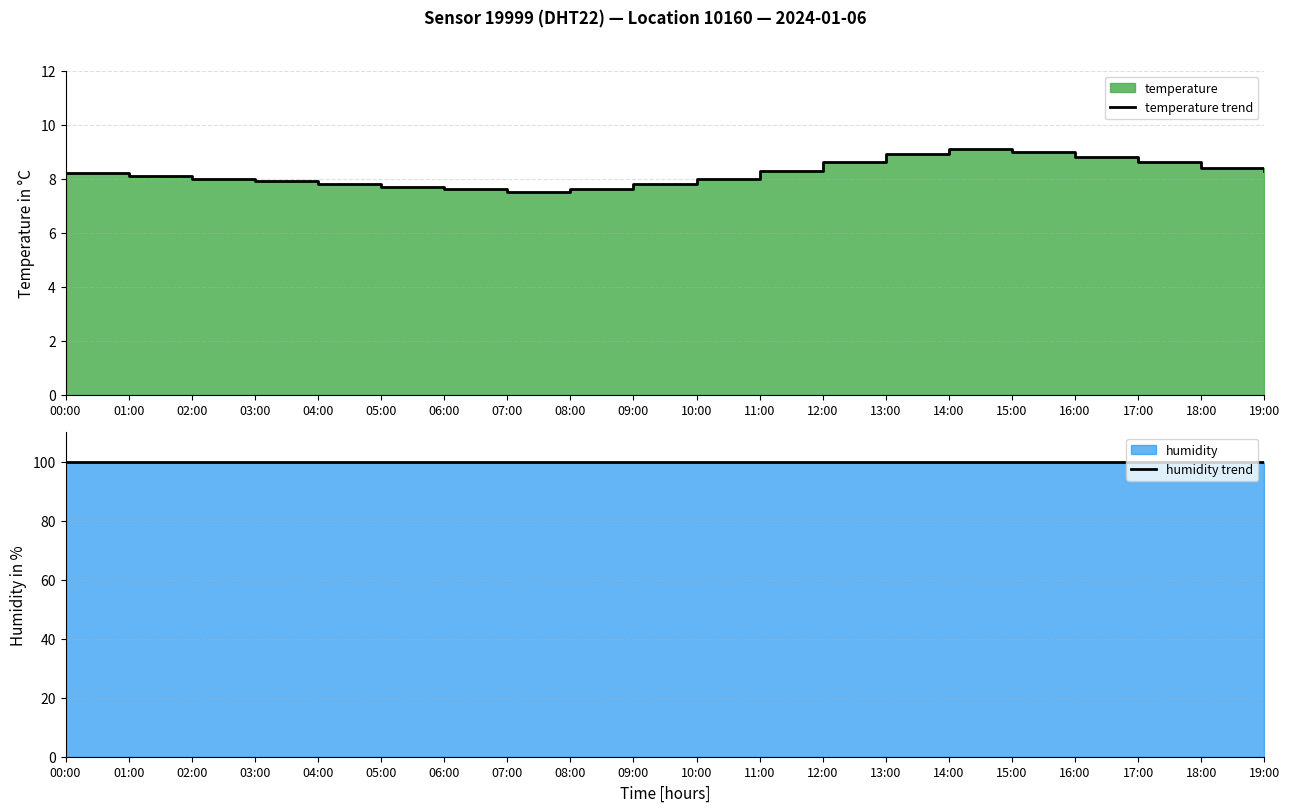

Reading right to left, what are all the values shown in this chart?

temperature trend: 19:00=8.3	18:00=8.4	17:00=8.6	16:00=8.8	15:00=9.0	14:00=9.1	13:00=8.9	12:00=8.6	11:00=8.3	10:00=8.0	09:00=7.8	08:00=7.6	07:00=7.5	06:00=7.6	05:00=7.7	04:00=7.8	03:00=7.9	02:00=8.0	01:00=8.1	00:00=8.2
humidity trend: 19:00=99.9	18:00=99.9	17:00=99.9	16:00=99.9	15:00=99.9	14:00=99.9	13:00=99.9	12:00=99.9	11:00=99.9	10:00=99.9	09:00=99.9	08:00=99.9	07:00=99.9	06:00=99.9	05:00=99.9	04:00=99.9	03:00=99.9	02:00=99.9	01:00=99.9	00:00=99.9